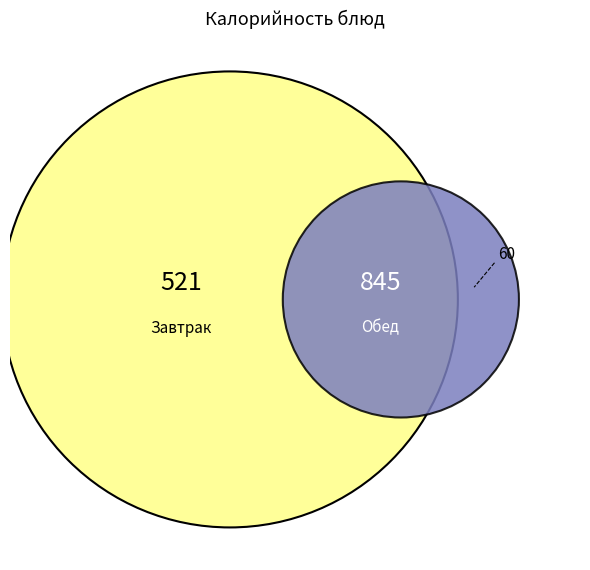

Is there any slice that represents more than half of the pie?

No